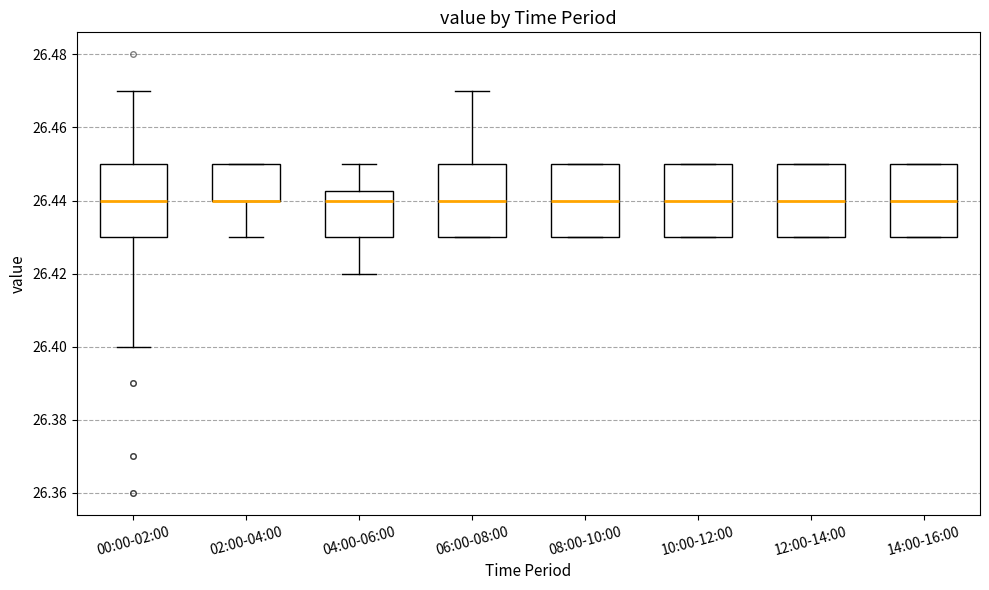

Reading left to right, read every box against the y-axis: the position of its median line, the range the box covers, and the ends of its whiskers. The values are not printed on the chart, so give them approximately, as read against the axis.

00:00-02:00: median 26.440, box 26.430 to 26.450, whiskers 26.400 to 26.470
02:00-04:00: median 26.440 (drawn on the box's lower edge), box 26.440 to 26.450, whiskers 26.430 to 26.450
04:00-06:00: median 26.440, box 26.430 to 26.442, whiskers 26.420 to 26.450
06:00-08:00: median 26.440, box 26.430 to 26.450, whiskers 26.430 to 26.470
08:00-10:00: median 26.440, box 26.430 to 26.450, whiskers 26.430 to 26.450
10:00-12:00: median 26.440, box 26.430 to 26.450, whiskers 26.430 to 26.450
12:00-14:00: median 26.440, box 26.430 to 26.450, whiskers 26.430 to 26.450
14:00-16:00: median 26.440, box 26.430 to 26.450, whiskers 26.430 to 26.450